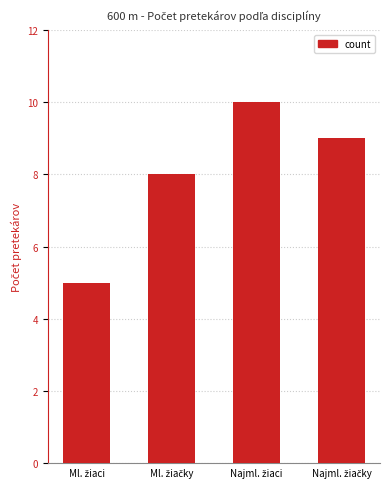

How many values are between 8 and 10?

3